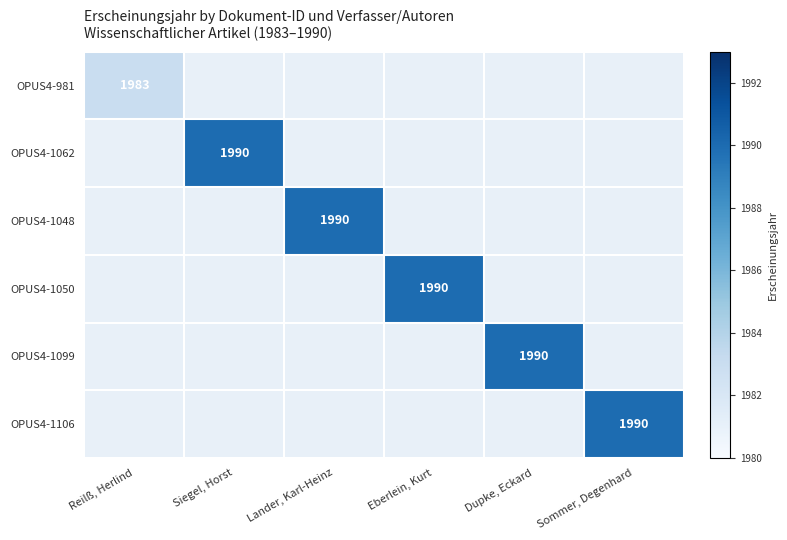

The OPUS4-1048 series shows 1990 at Lander, Karl-Heinz. True or false?

True